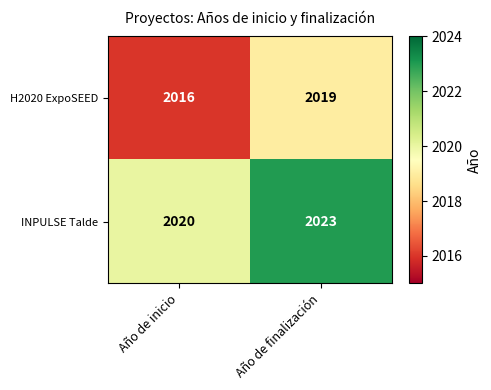

Reading right to left, transcribe all the data shown in this chart.

H2020 ExpoSEED: Año de finalización=2019	Año de inicio=2016
INPULSE Talde: Año de finalización=2023	Año de inicio=2020